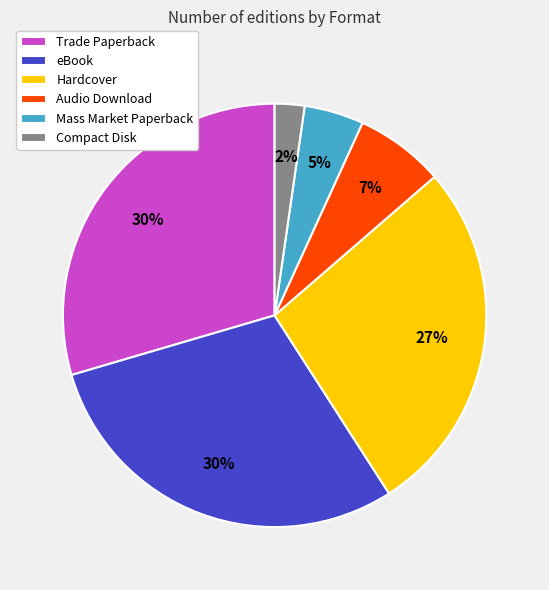

To the nearest percent, what is the average slice percentage?

17%